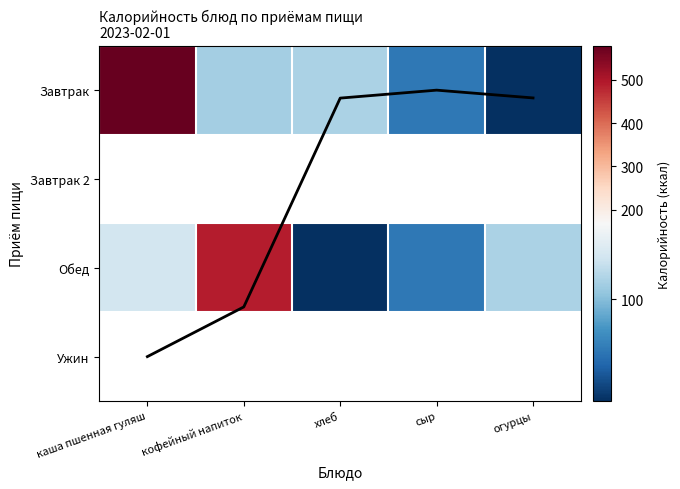

Which series has the widest spread of values?

Завтрак